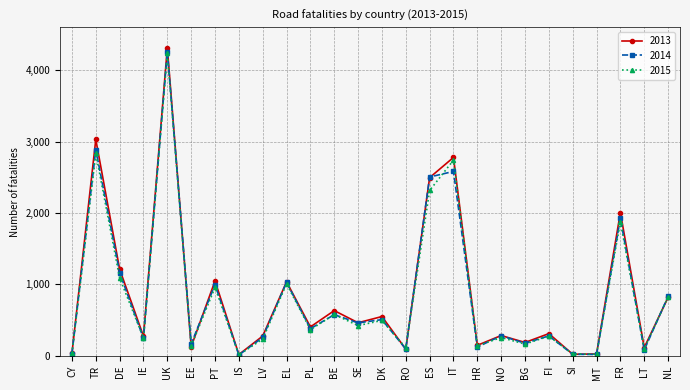

Read the 2014 value at FI, to the nearest 10.

280